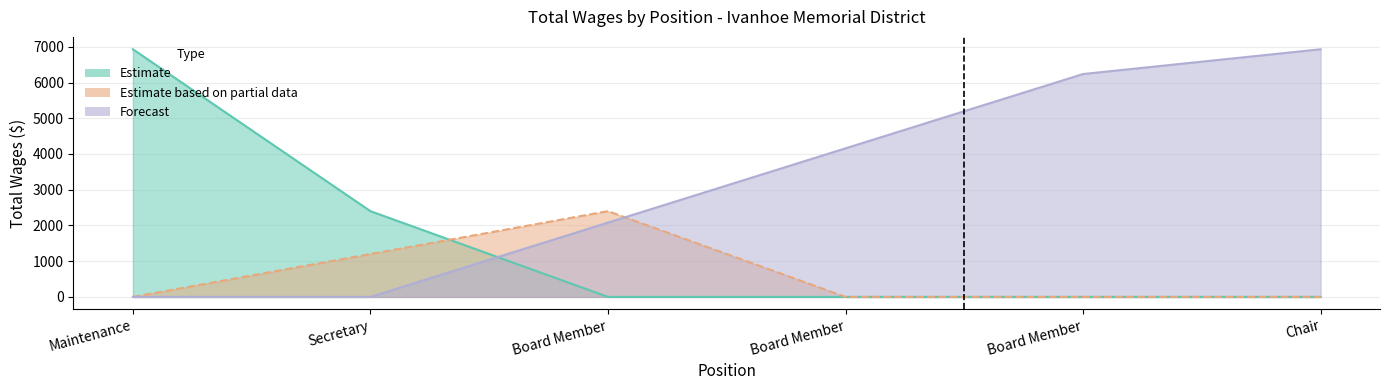

How many intersections are there between Secretary and Maintenance?

1